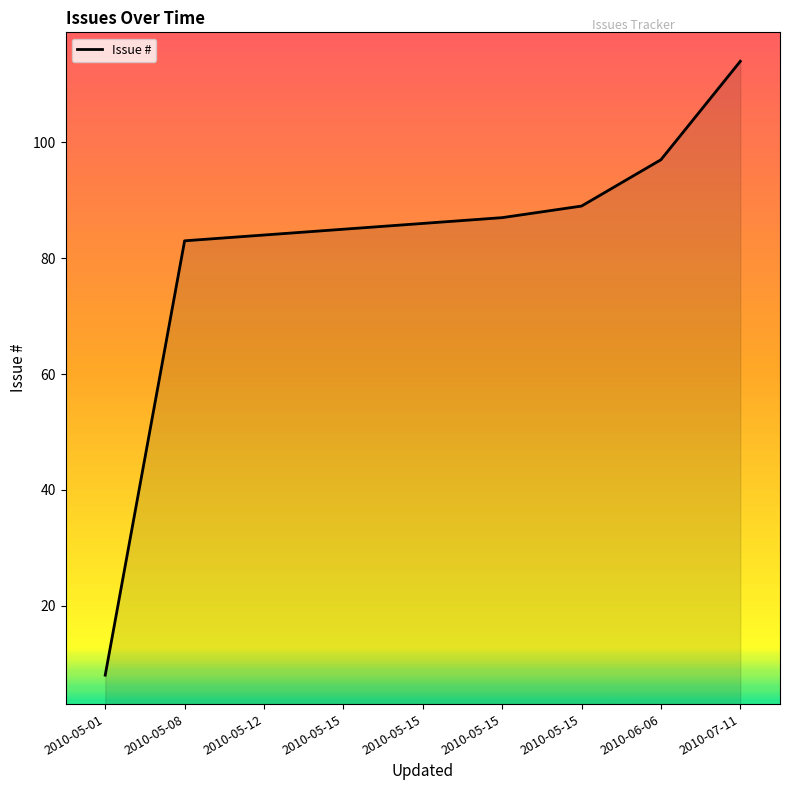

What is the label of the 7th point from the right?

2010-05-12